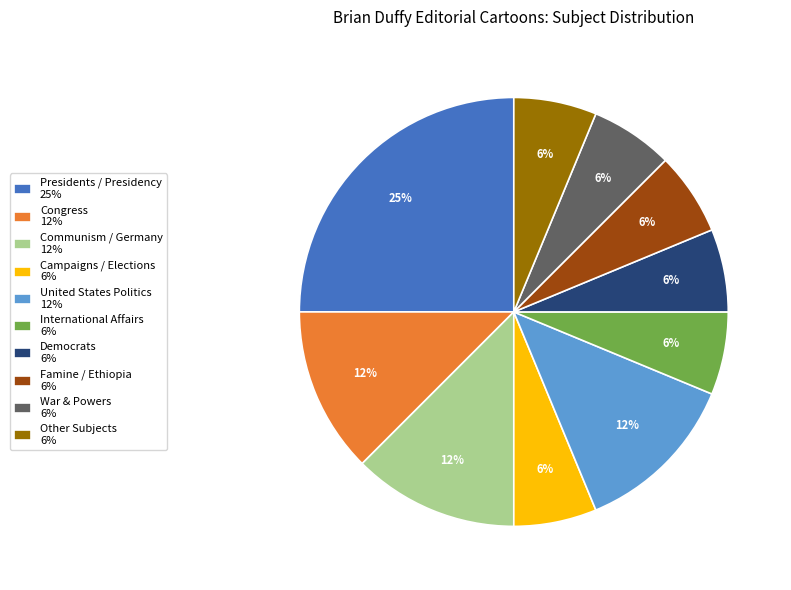

To the nearest percent, what percentage of the pie is Famine / Ethiopia 6%?

6%